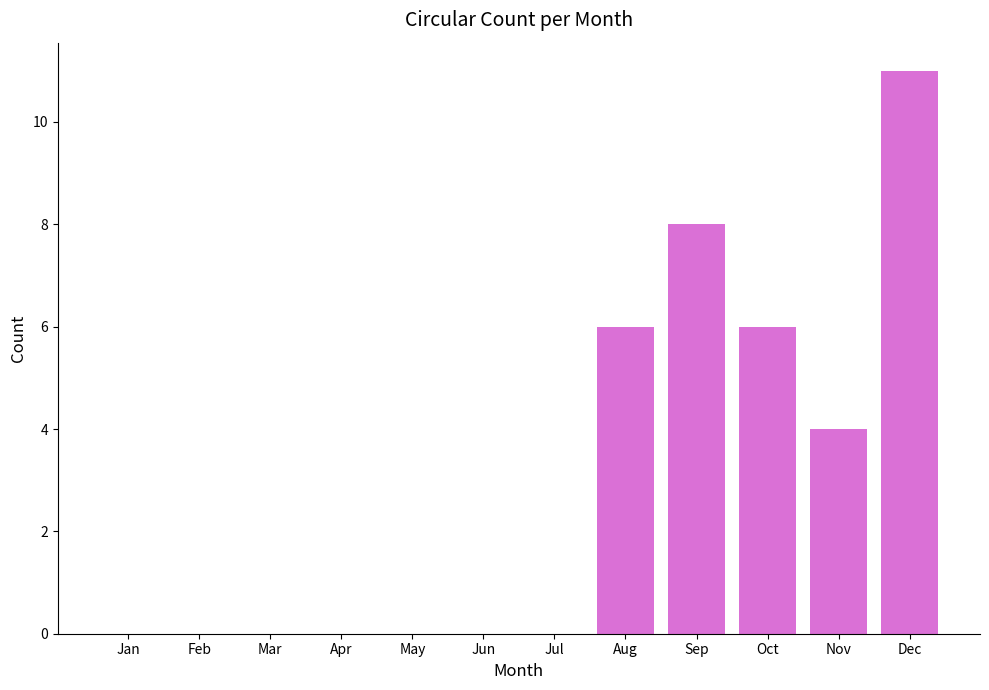

What is the sum of the values at Oct and Sep?

14